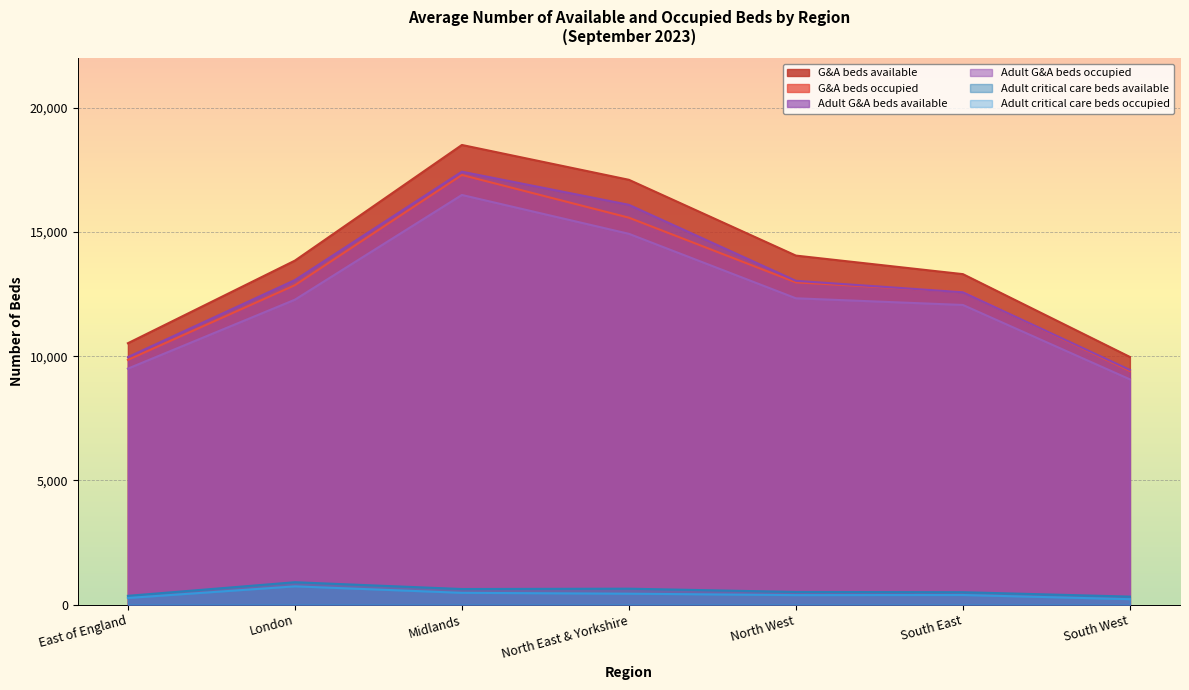

What is the label of the 7th point from the right?

East of England